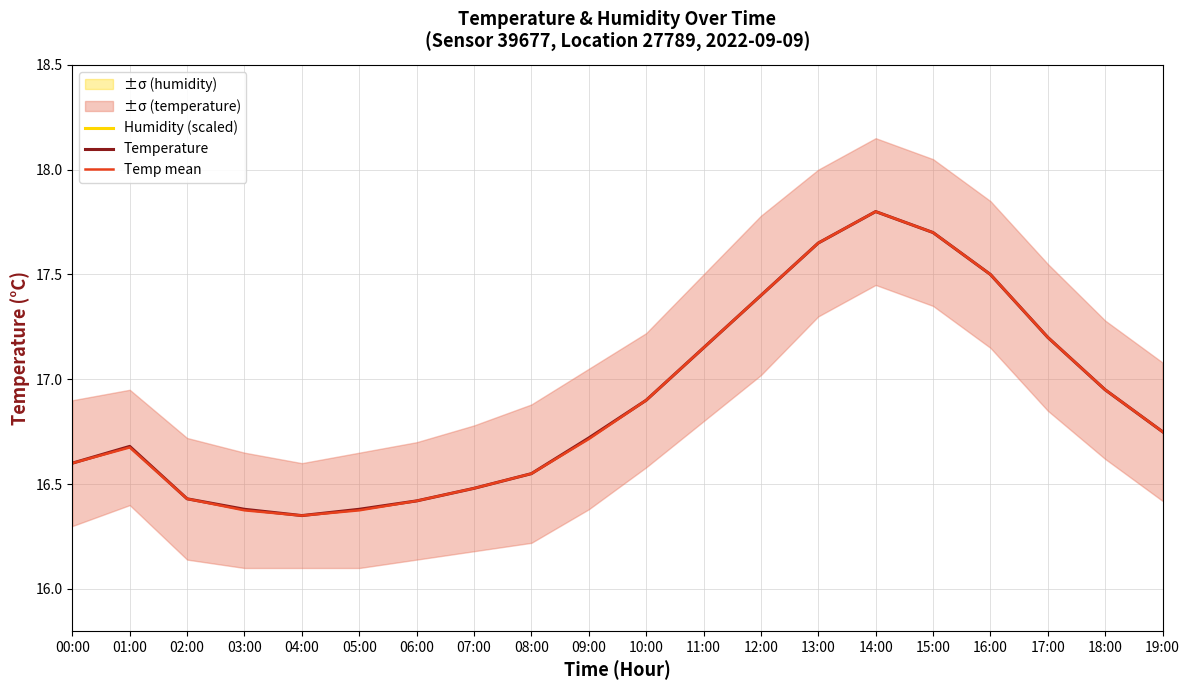

In Temp mean, how many points are lower than both neighbors (excluding endpoints)?

1